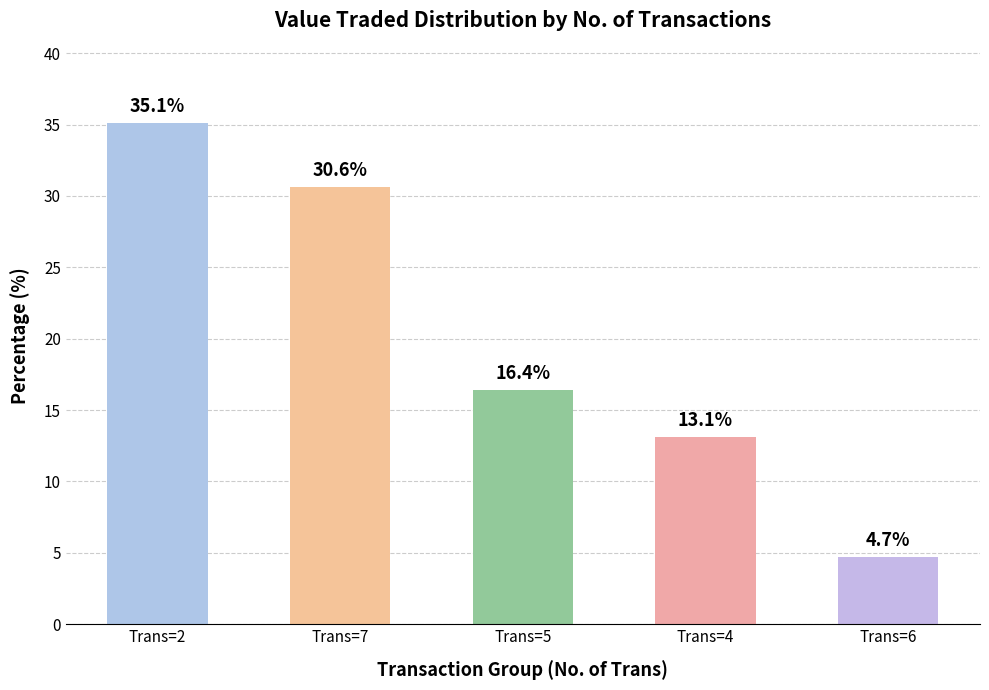

The value at Trans=4 is 22.3. True or false?

False